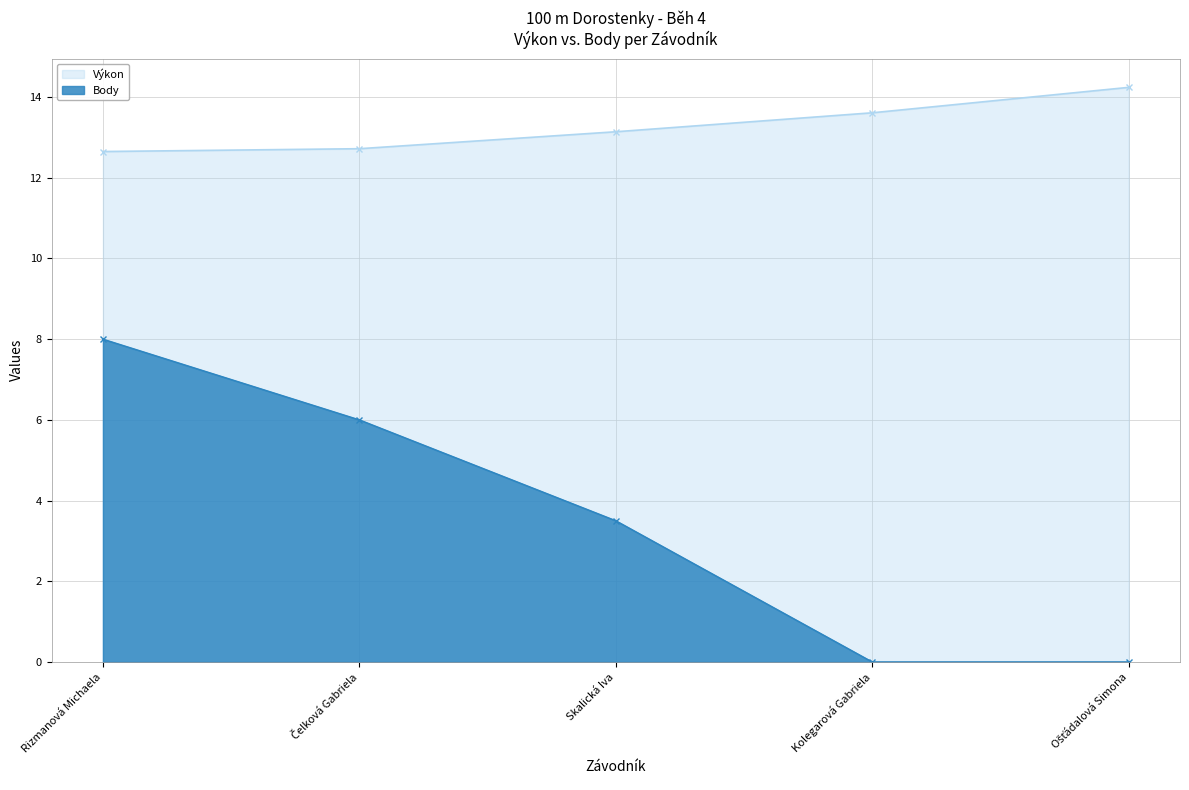

Reading right to left, transcribe all the data shown in this chart.

Výkon: 14.2	13.6	13.1	12.7	12.7
Body: 0.0	0.0	3.5	6.0	8.0